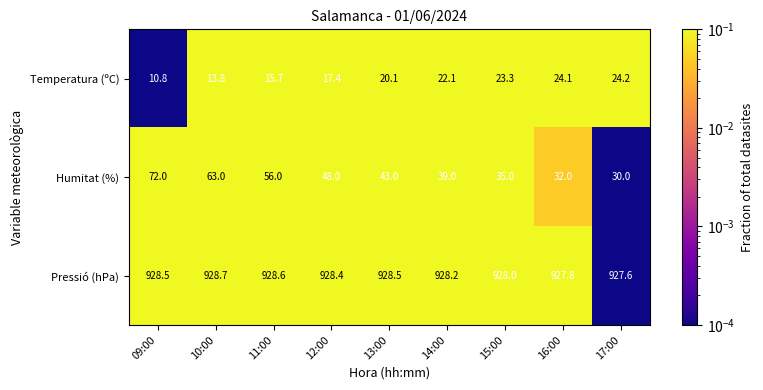

What is the sum of all Pressió (hPa) values?

8354.3